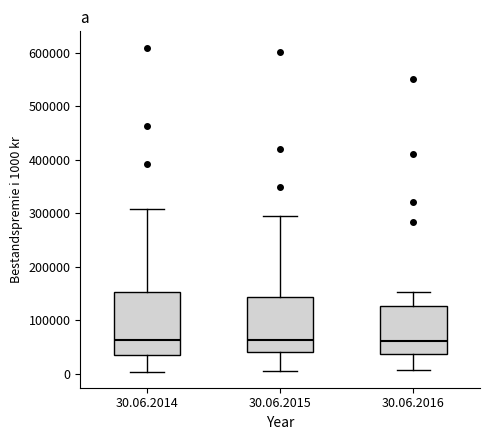

Reading left to right, transcribe this box plot: for each box, give where its median line is, the range the box spans, and where its two whiskers end, as read against the y-axis. The values are not printed on the chart, so give them approximately, as read against the axis.

30.06.2014: median 60000, box 30000 to 150000, whiskers 0 to 310000
30.06.2015: median 60000, box 40000 to 140000, whiskers 10000 to 300000
30.06.2016: median 60000, box 40000 to 130000, whiskers 10000 to 150000